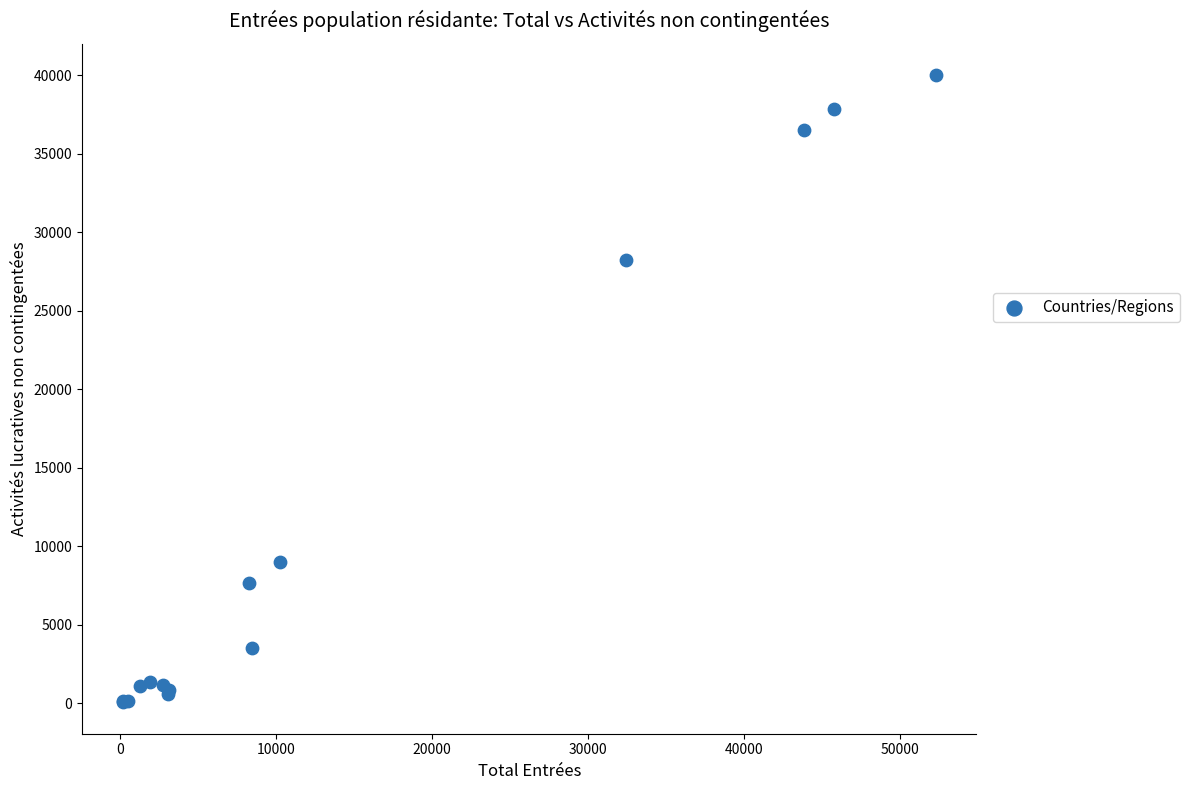

What Y value in the scatter plot is closest to 20018?

28233